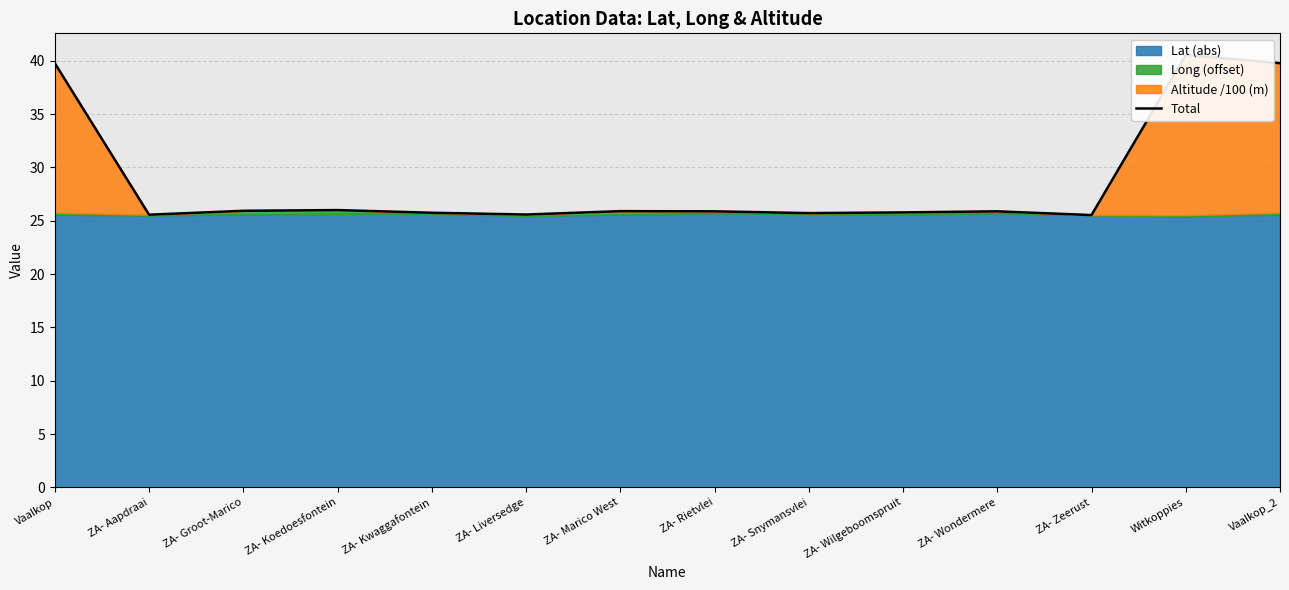

What is the average value?

28.8